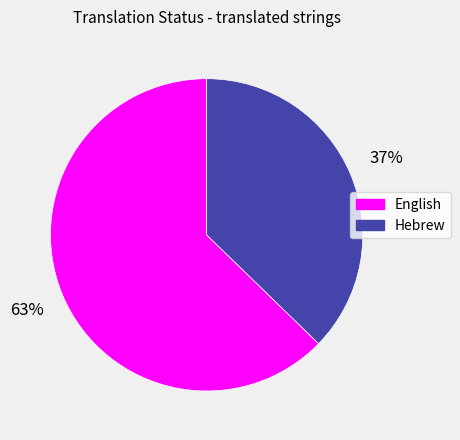

Between Hebrew and English, which is larger?

English